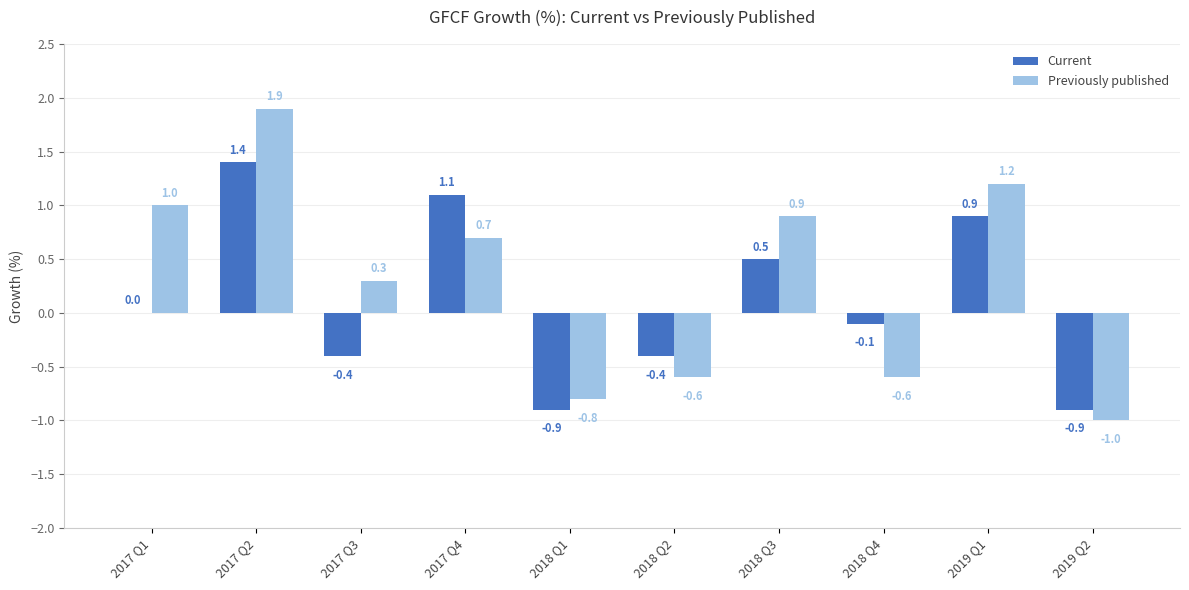

True or false: Previously published has a value of 0.9 at 2018 Q3.

True